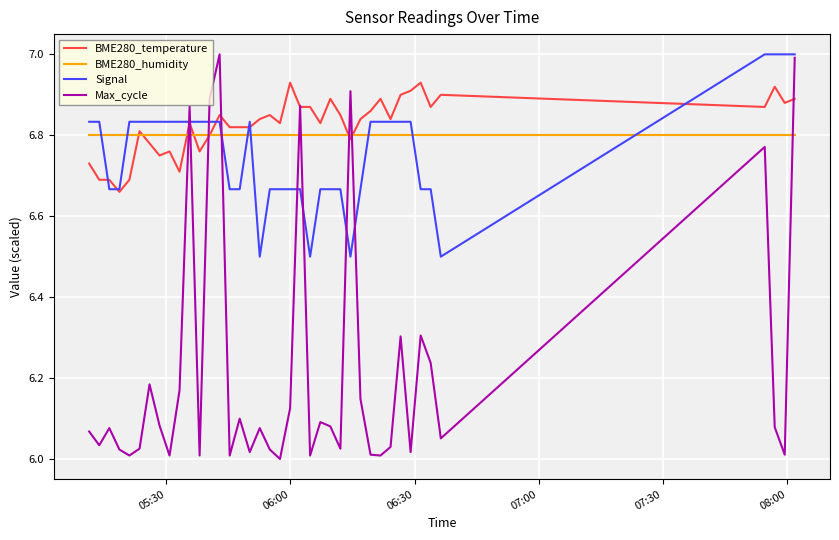

Which series has the largest range (max minus min)?

Max_cycle